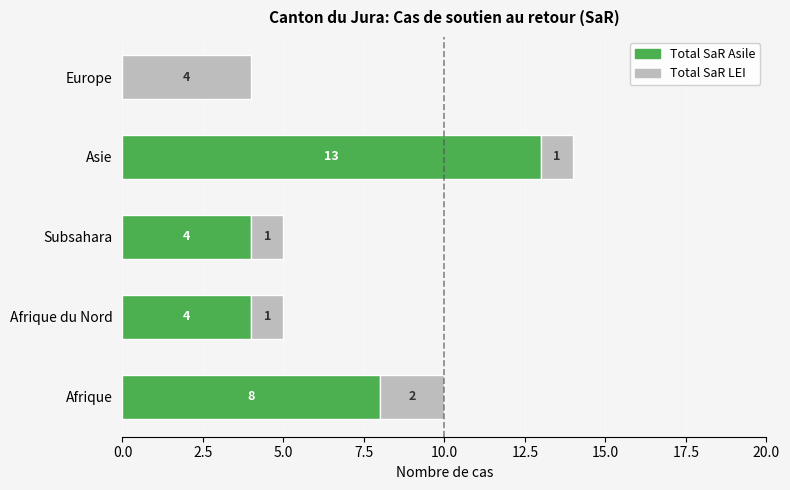

At which label does Total SaR Asile reach its peak?

Asie